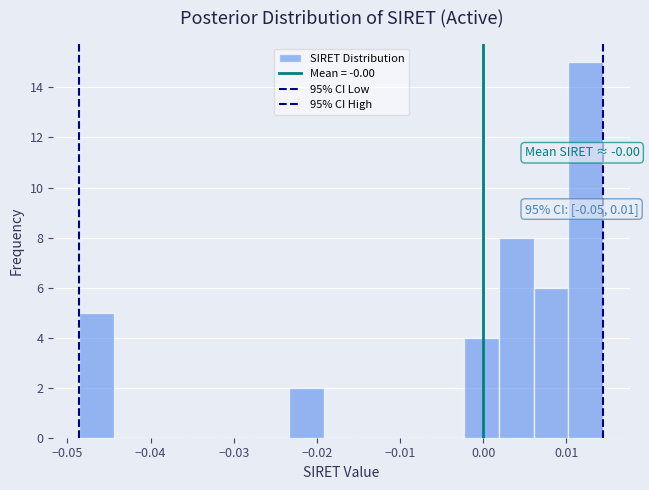

Over which range of the x-axis is the bar tallest?

0.010 to 0.014